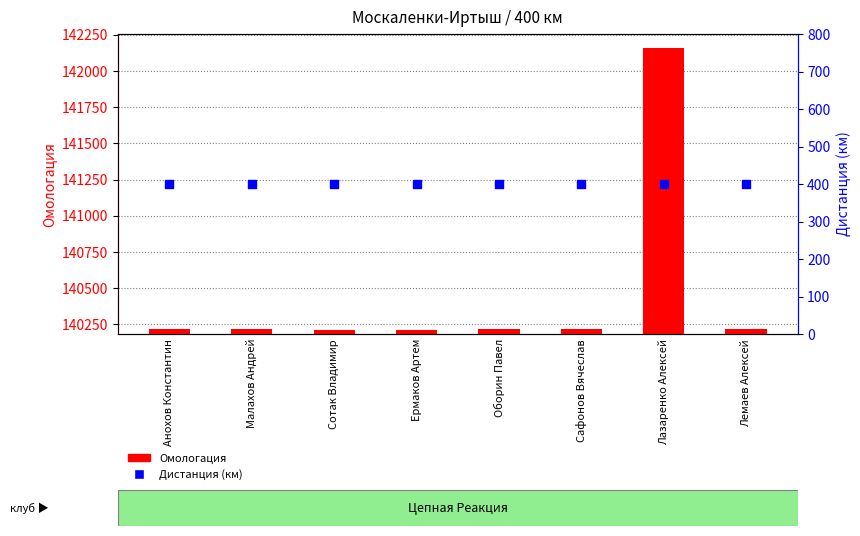

Is the value of Дистанция (км) at Сафонов Вячеслав greater than the value of Омологация at Оборин Павел?

No